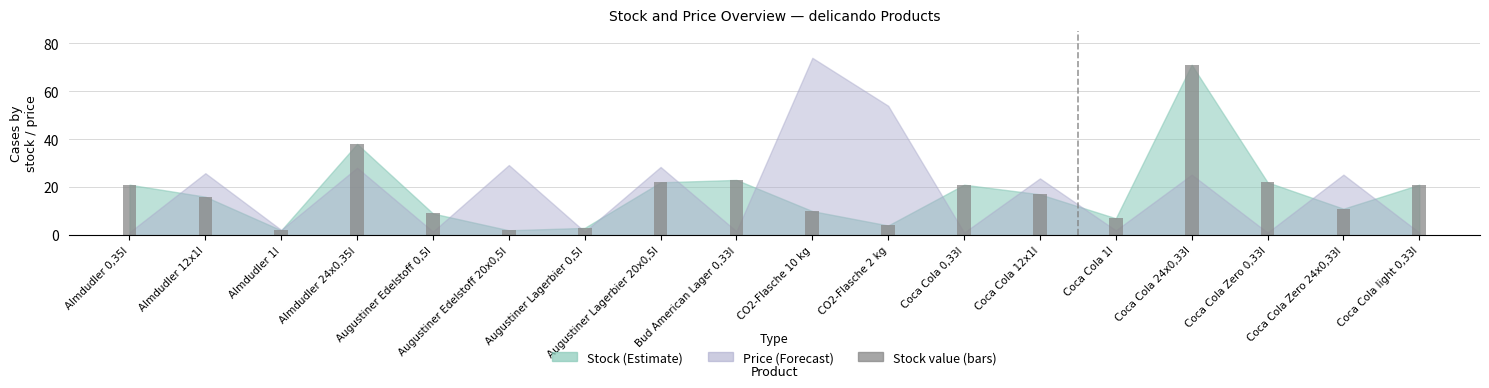

The chart shows a value of 2 at Augustiner Edelstoff 20x0,5l. True or false?

True